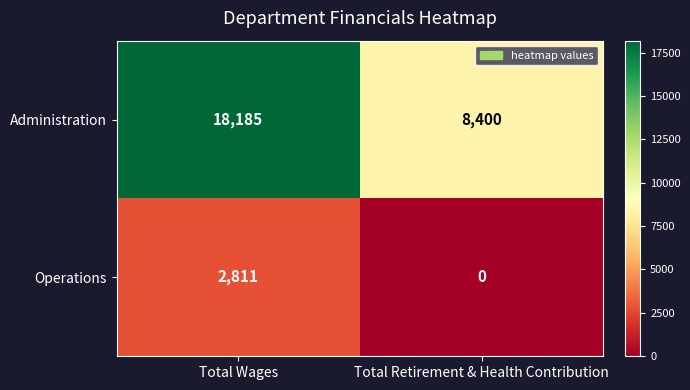

Which label corresponds to the smallest value in the chart?

Total Retirement & Health Contribution